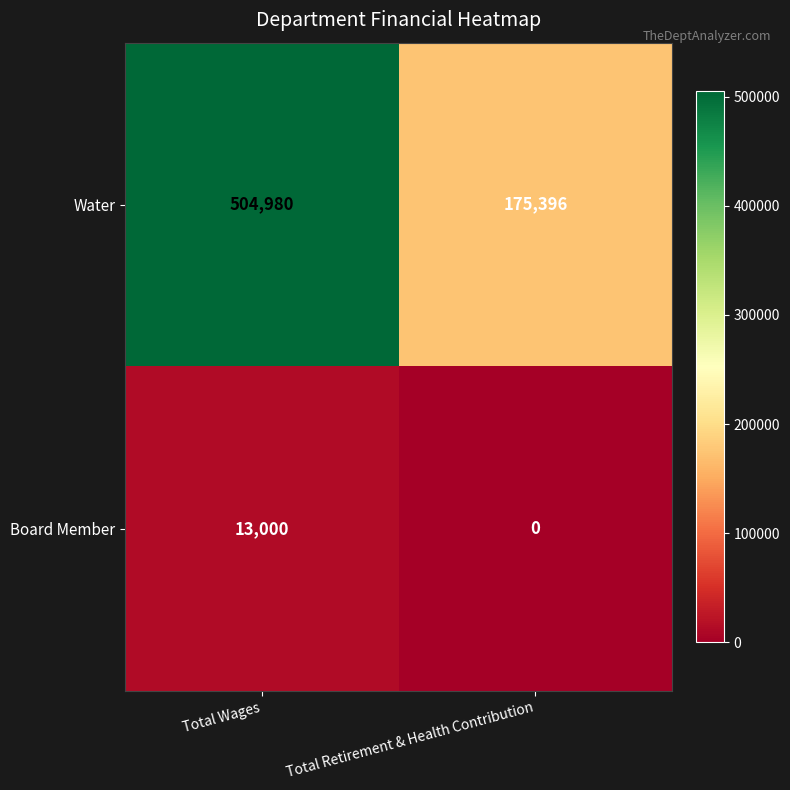

Rank the series at Total Retirement & Health Contribution from highest to lowest value.

Water, Board Member